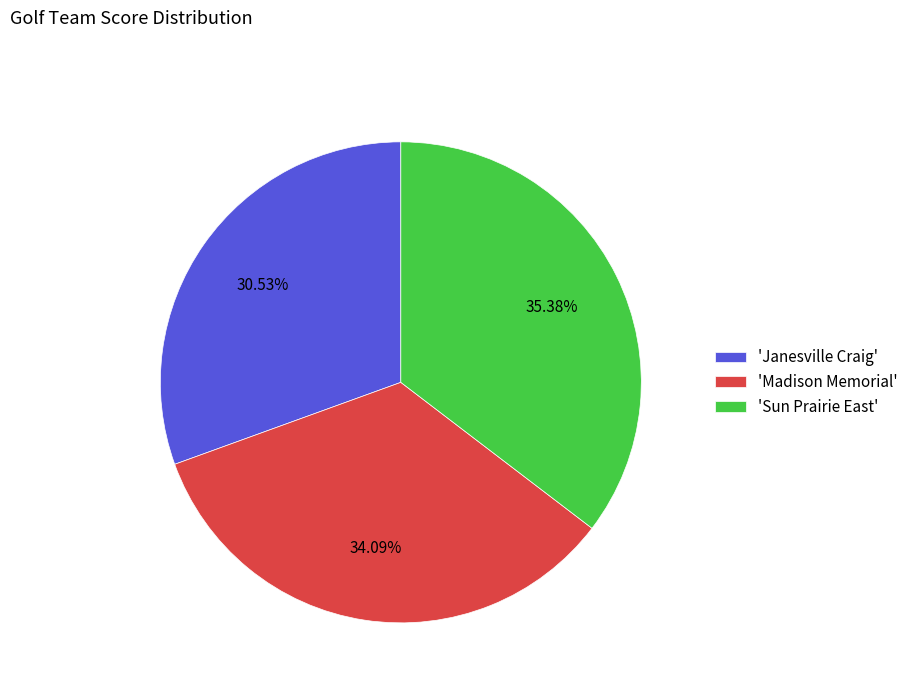

Which category has the biggest portion of the pie?

'Sun Prairie East'